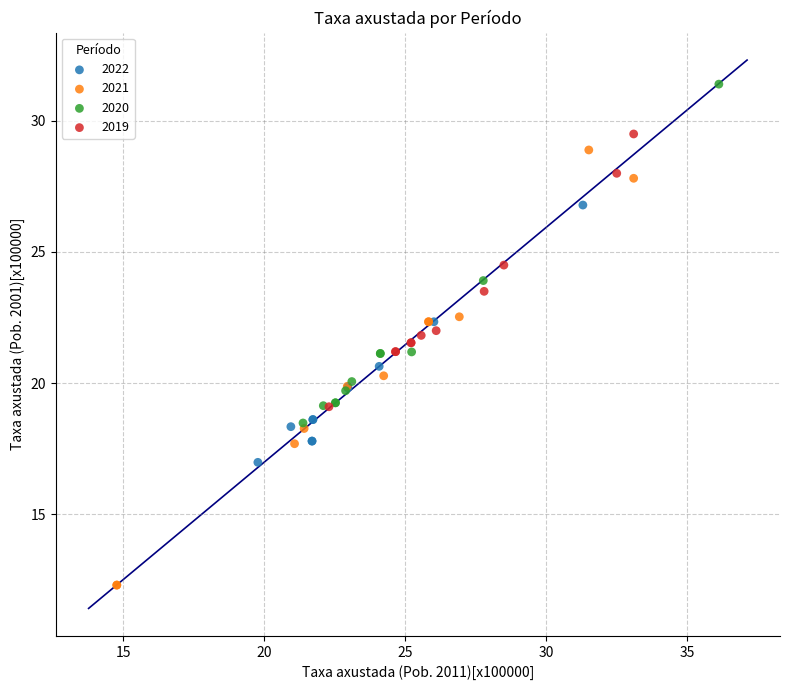

Which series reaches the maximum Y coordinate?

2020